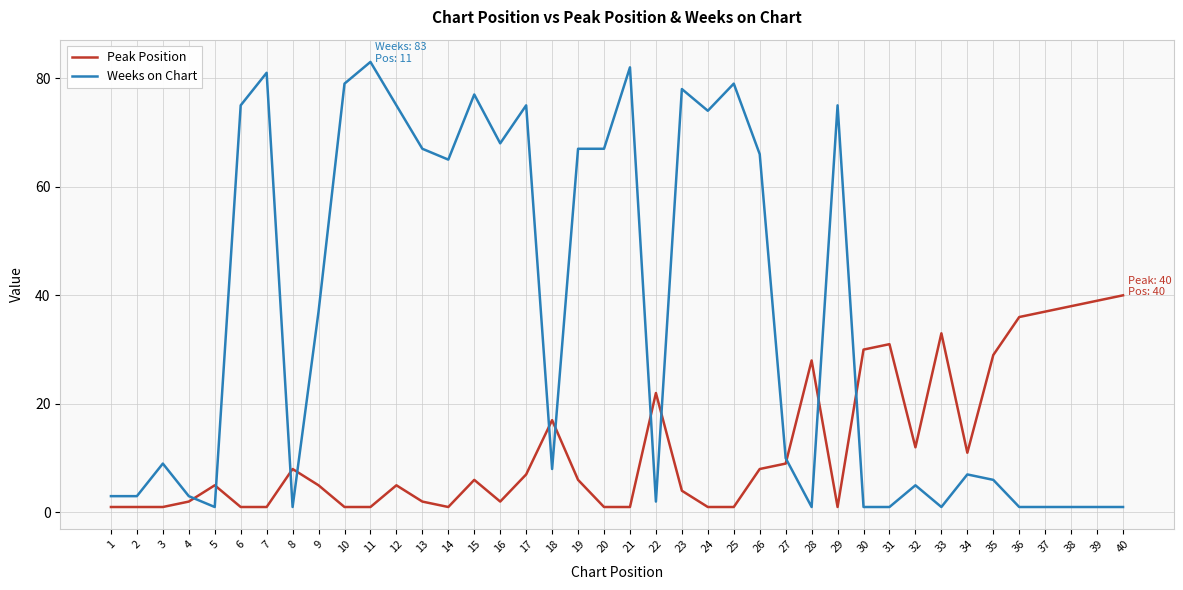

How many intersections are there between Peak Position and Weeks on Chart?

11